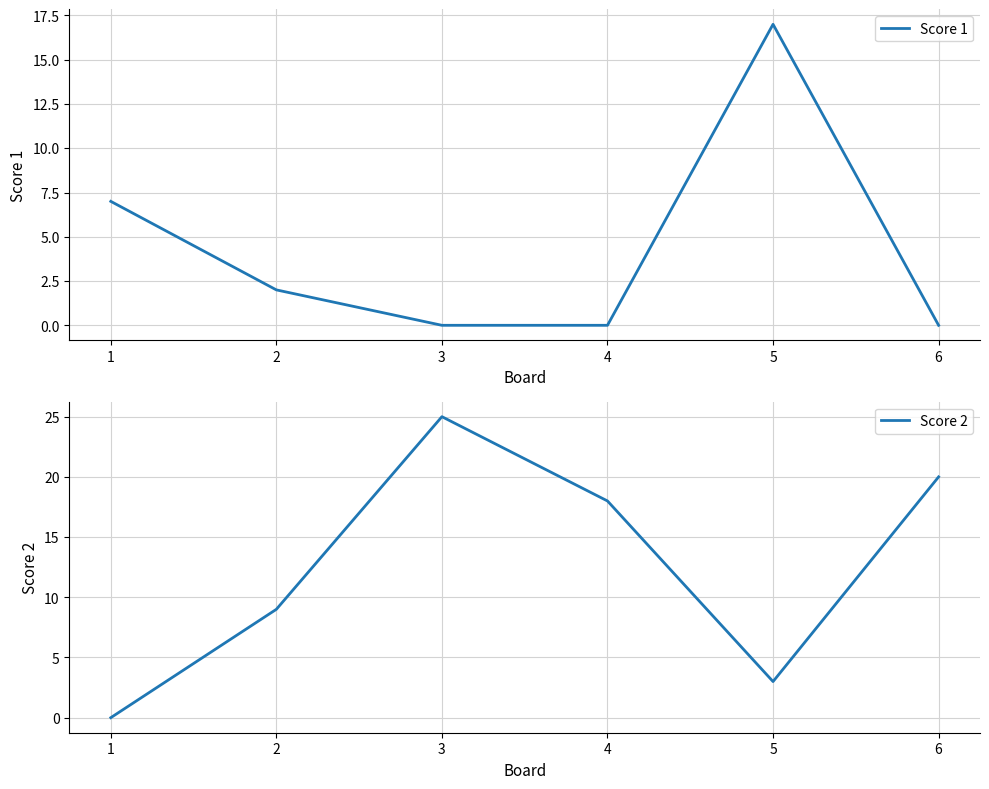

Is it true that Score 1 equals 0 at 6?

True